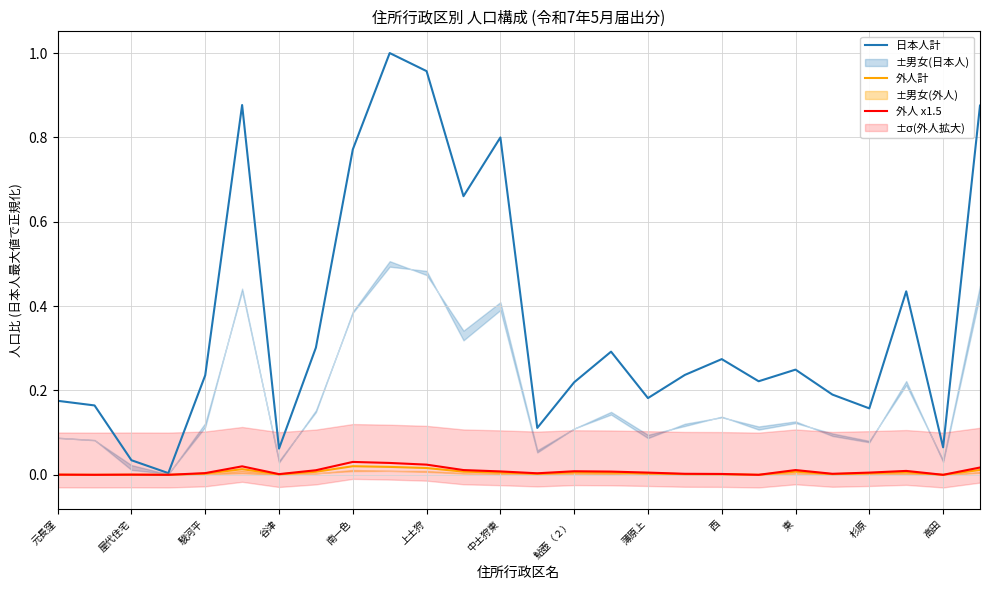

True or false: 日本人計 and 外人 x1.5 cross at least once.

False